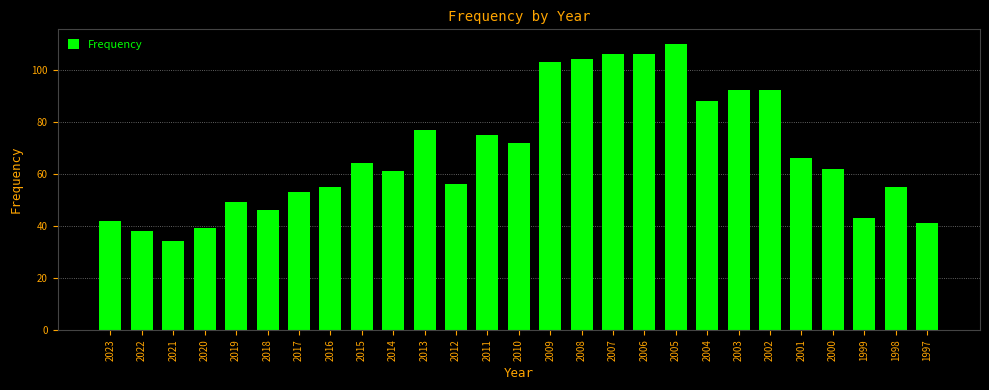

How many series are shown in this chart?

1